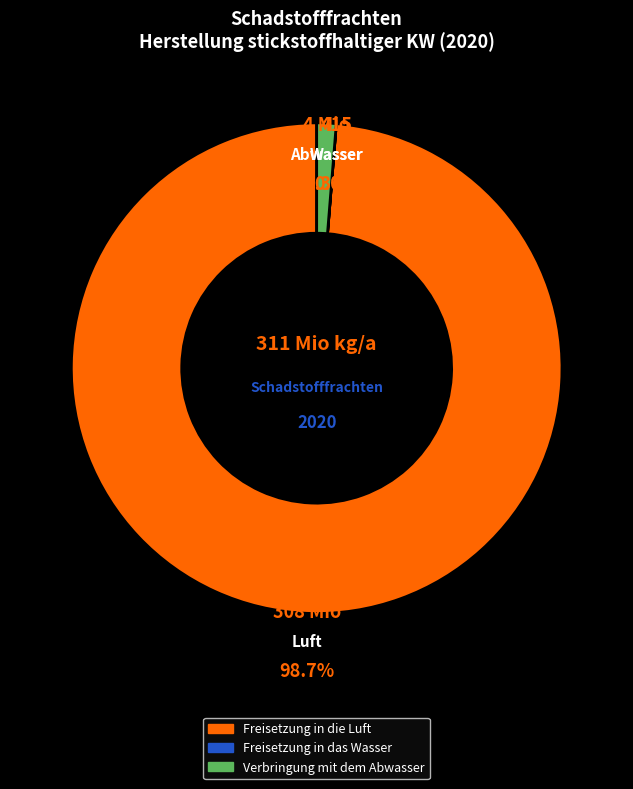

True or false: Gesamter organischer Kohlenstoff (TOC) accounts for 7% of the total.

False